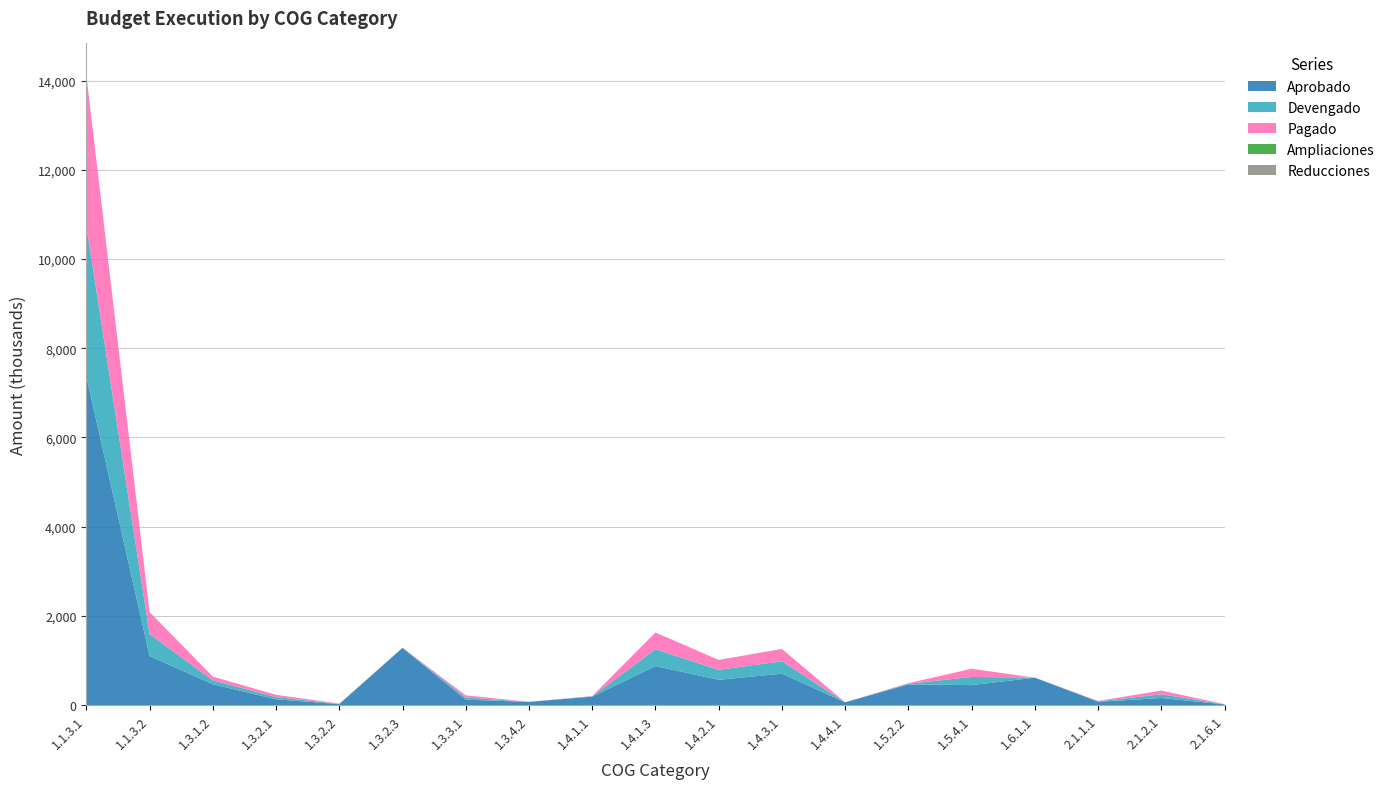

Reading left to right, extract all data points from this chart.

Aprobado: 1.1.3.1=7370340.0	1.1.3.2=1098228.0	1.3.1.2=466464.0	1.3.2.1=128496.0	1.3.2.2=18300.0	1.3.2.3=1281230.0	1.3.3.1=120648.0	1.3.4.2=69732.0	1.4.1.1=188317.0	1.4.1.3=873204.0	1.4.2.1=564948.0	1.4.3.1=703566.0	1.4.4.1=60922.0	1.5.2.2=461604.0	1.5.4.1=446304.0	1.6.1.1=613761.0	2.1.1.1=73428.0	2.1.2.1=157200.0	2.1.6.1=13380.0
Devengado: 1.1.3.1=3378298.6	1.1.3.2=492976.8	1.3.1.2=85078.7	1.3.2.1=50113.8	1.3.2.2=6810.4	1.3.2.3=1330.2	1.3.3.1=48308.9	1.3.4.2=1415.3	1.4.1.1=6510.4	1.4.1.3=376002.3	1.4.2.1=223360.1	1.4.3.1=276788.2	1.4.4.1=0.0	1.5.2.2=14680.5	1.5.4.1=182931.9	1.6.1.1=0.0	2.1.1.1=9549.7	2.1.2.1=83516.7	2.1.6.1=3263.9
Pagado: 1.1.3.1=3378298.6	1.1.3.2=492976.8	1.3.1.2=85078.7	1.3.2.1=50113.8	1.3.2.2=6810.4	1.3.2.3=1330.2	1.3.3.1=48308.9	1.3.4.2=1415.3	1.4.1.1=6510.4	1.4.1.3=376002.3	1.4.2.1=223360.1	1.4.3.1=276788.2	1.4.4.1=0.0	1.5.2.2=14680.5	1.5.4.1=182931.9	1.6.1.1=0.0	2.1.1.1=9549.7	2.1.2.1=83516.7	2.1.6.1=3263.9
Ampliaciones: 1.1.3.1=0.0	1.1.3.2=0.0	1.3.1.2=0.0	1.3.2.1=0.0	1.3.2.2=0.0	1.3.2.3=0.0	1.3.3.1=0.0	1.3.4.2=0.0	1.4.1.1=0.0	1.4.1.3=0.0	1.4.2.1=0.0	1.4.3.1=0.0	1.4.4.1=0.0	1.5.2.2=0.0	1.5.4.1=0.0	1.6.1.1=0.0	2.1.1.1=0.0	2.1.2.1=0.0	2.1.6.1=0.0
Reducciones: 1.1.3.1=0.0	1.1.3.2=0.0	1.3.1.2=0.0	1.3.2.1=0.0	1.3.2.2=0.0	1.3.2.3=0.0	1.3.3.1=0.0	1.3.4.2=0.0	1.4.1.1=0.0	1.4.1.3=0.0	1.4.2.1=0.0	1.4.3.1=0.0	1.4.4.1=0.0	1.5.2.2=0.0	1.5.4.1=0.0	1.6.1.1=0.0	2.1.1.1=0.0	2.1.2.1=0.0	2.1.6.1=0.0